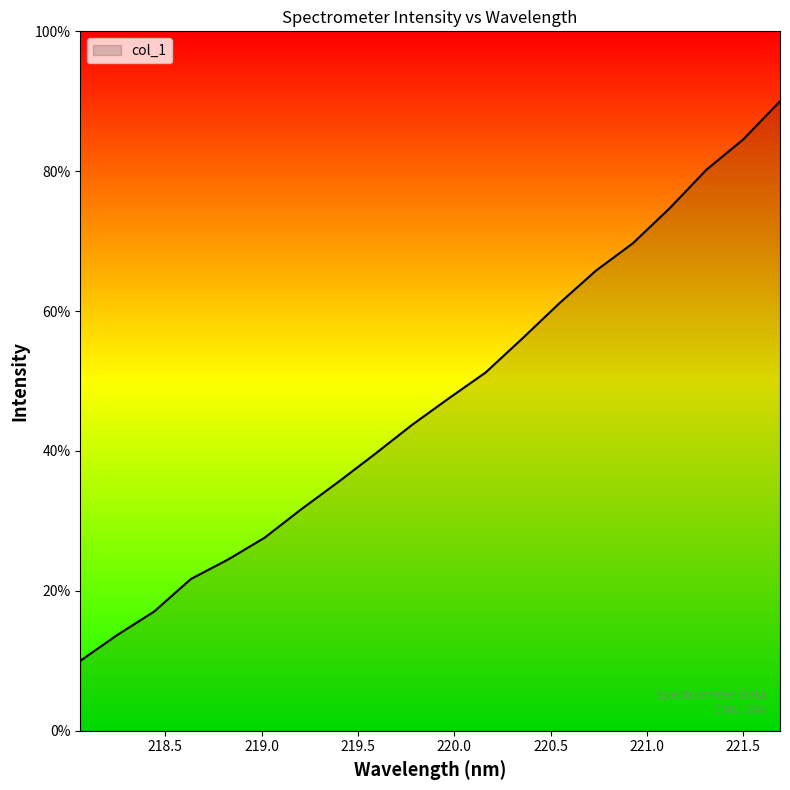

What is the maximum value shown in the chart?

90.0